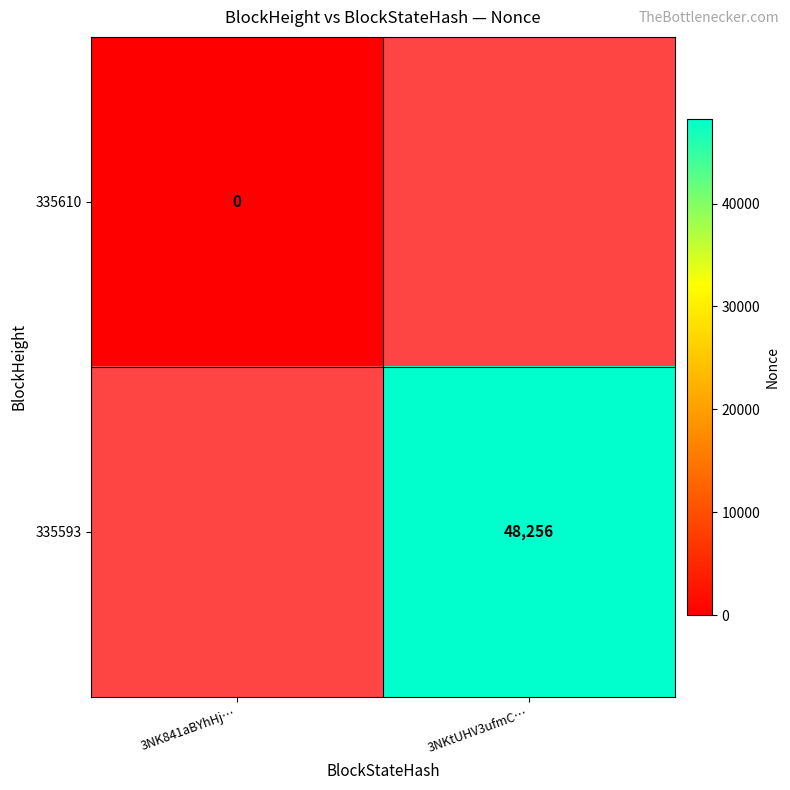

Is the value of 335593 at 3NKtUHV3ufmC… greater than the value of 335610 at 3NK841aBYhHj…?

Yes